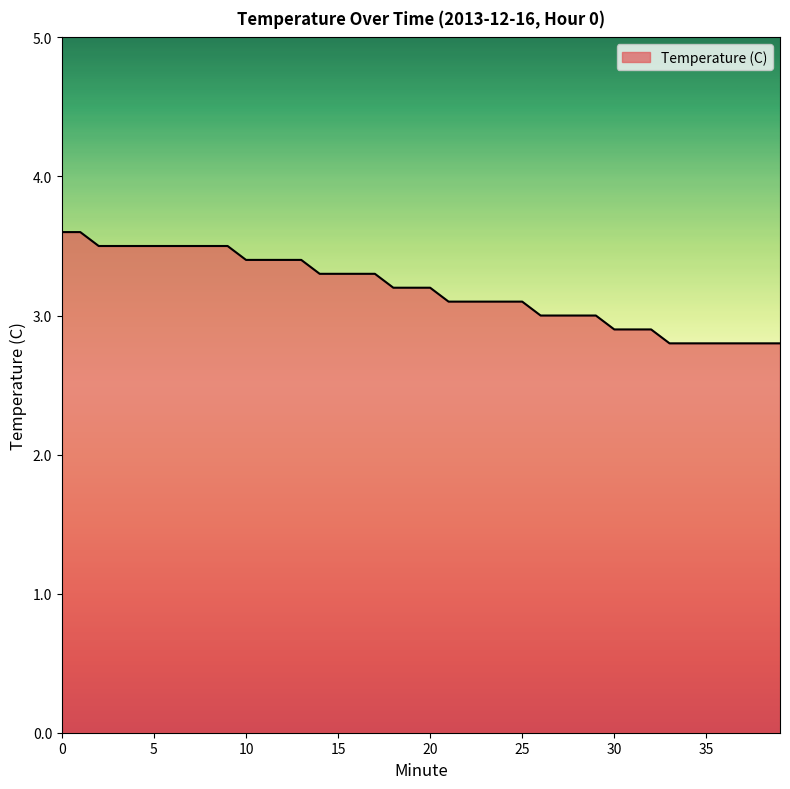

What is the average value?

3.2